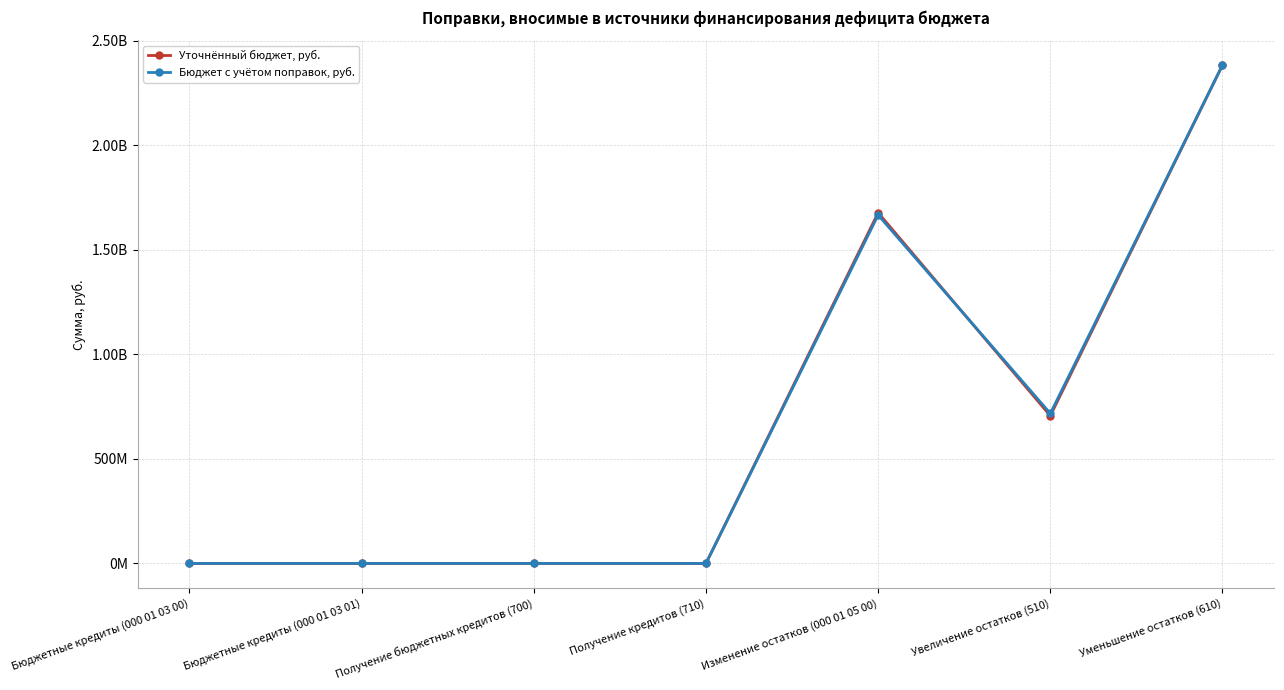

Does the chart have visible grid lines?

Yes